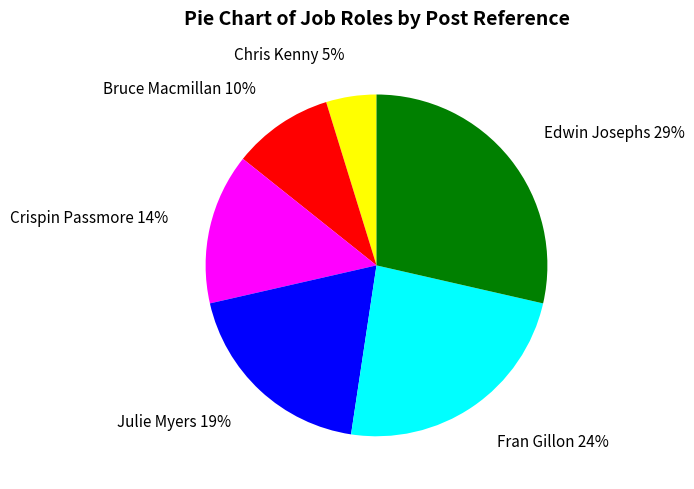

Combined, do Crispin Passmore and Chris Kenny account for over 50%?

No